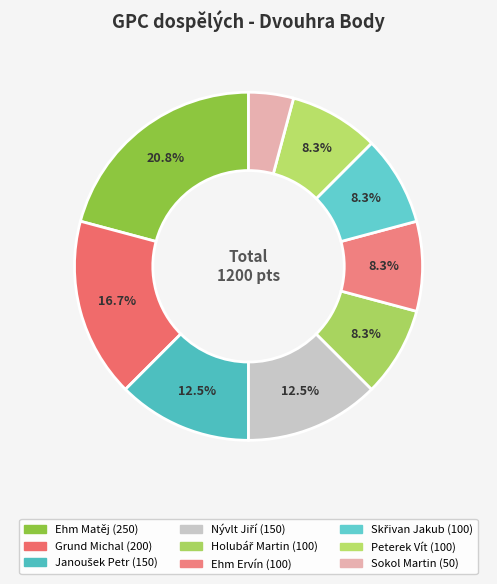

How many segments does this pie chart have?

9